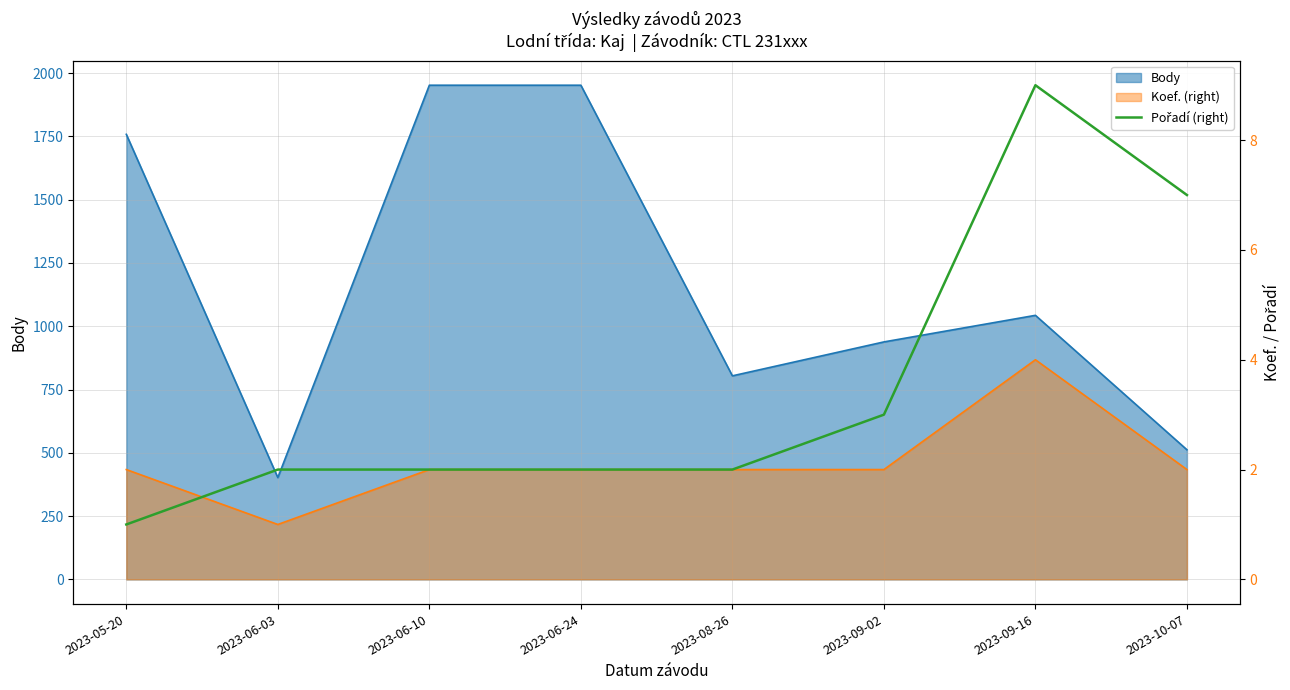

Where does the data first go above 2?

2023-09-02